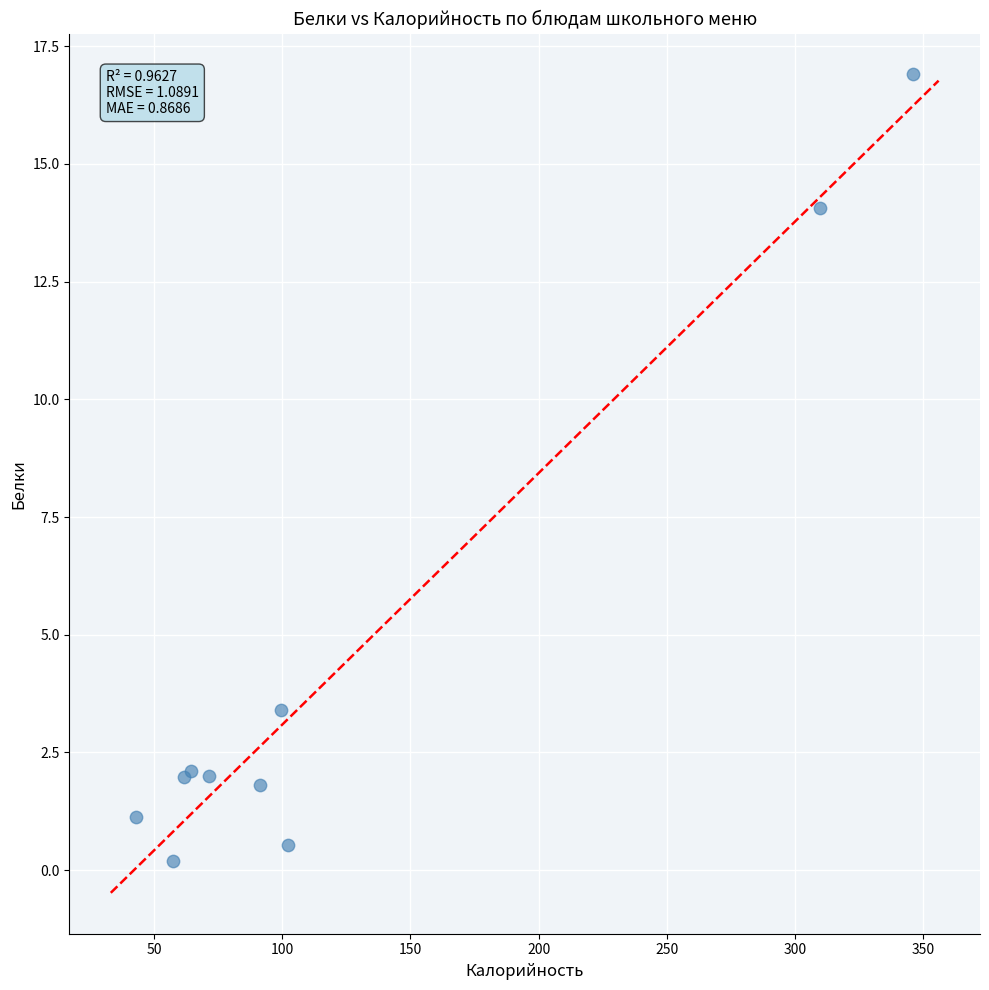

What Y value in the scatter plot is closest to 8?

3.4